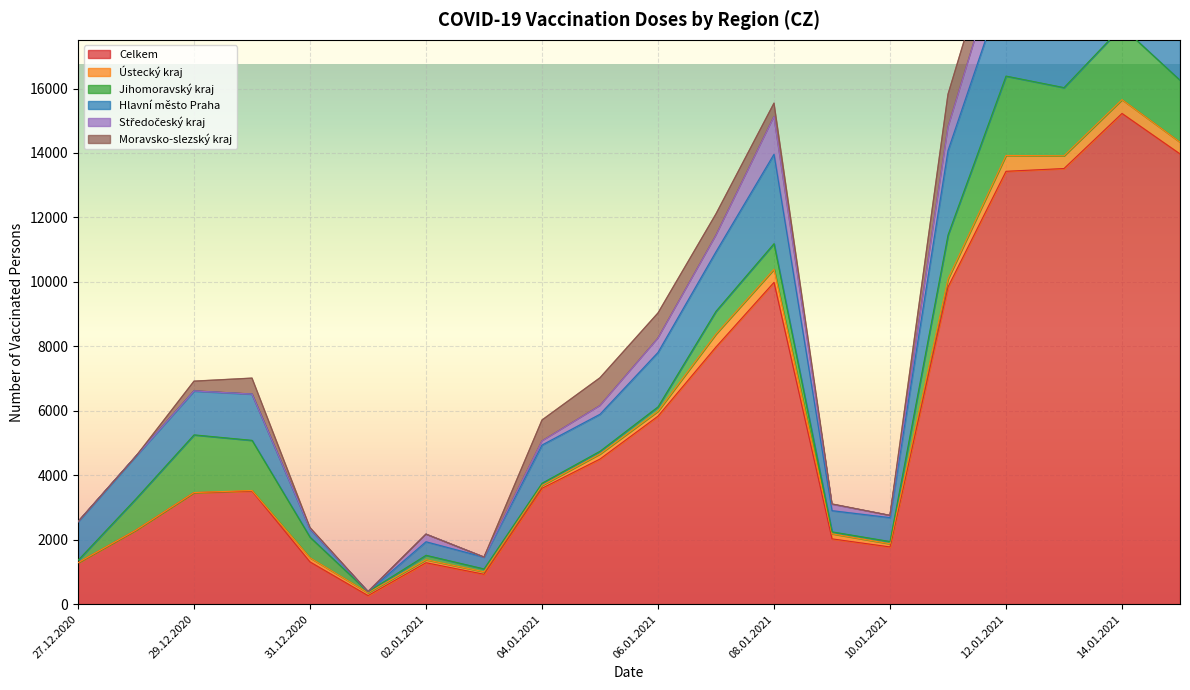

What is the difference between the highest and lowest values at 01.01.2021?

265